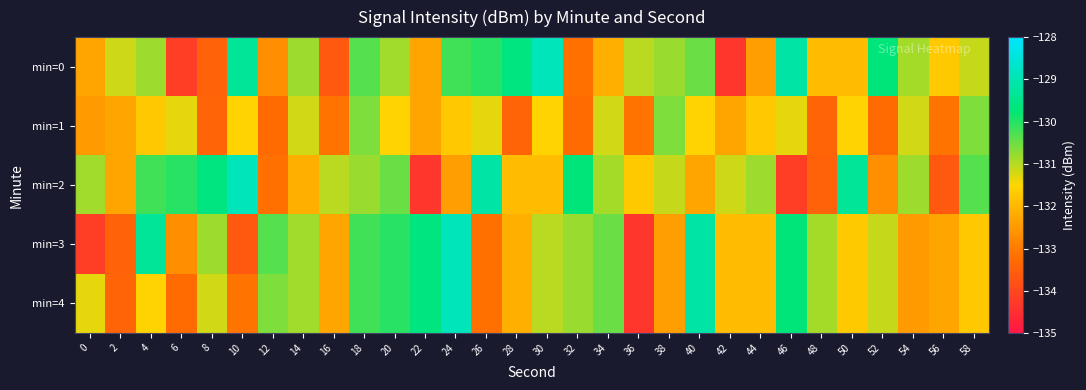

Which has a higher value, 56 or 10?

10